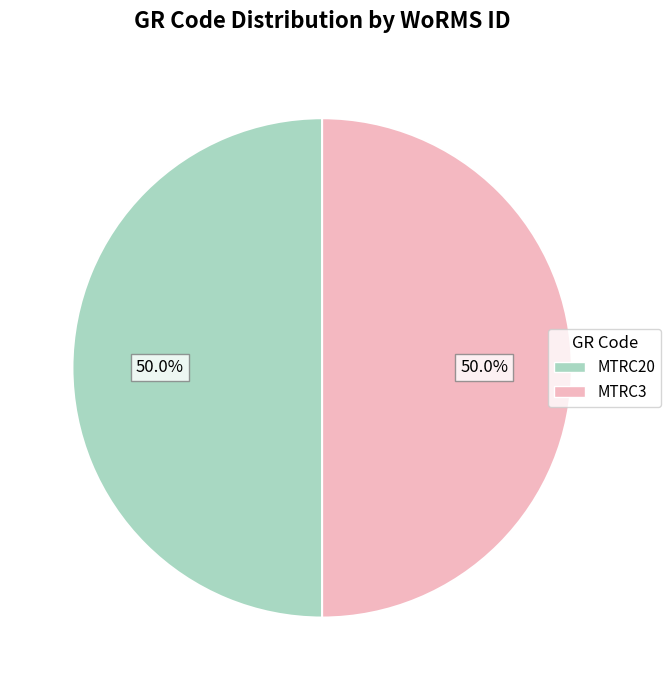

To the nearest percent, what portion does MTRC3 represent?

50%